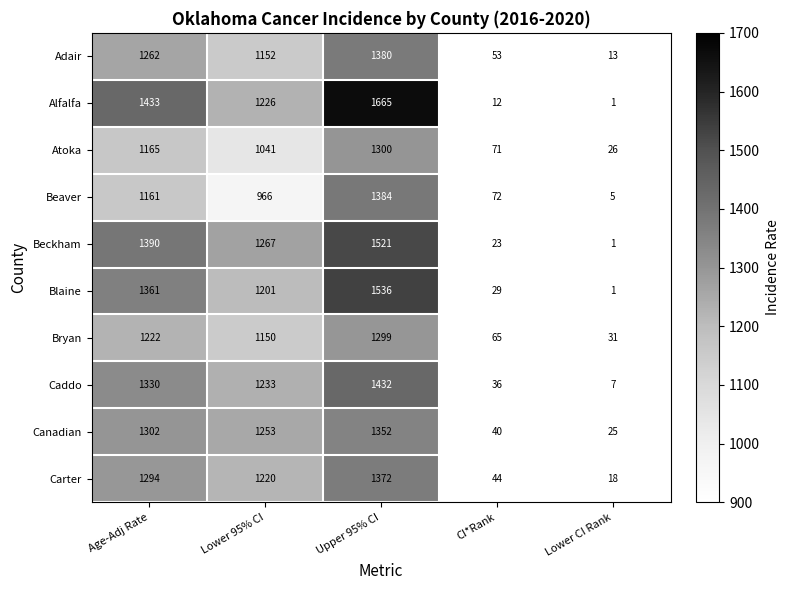

Is it true that Carter equals 1679 at Lower 95% CI?

False